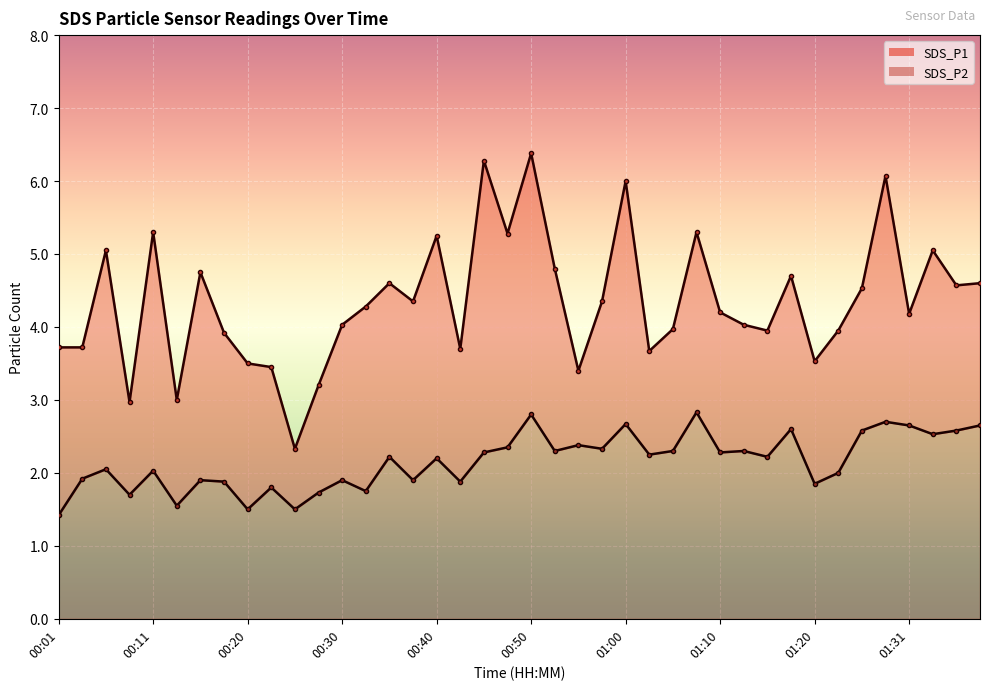

What is the minimum value shown in the chart?

1.4